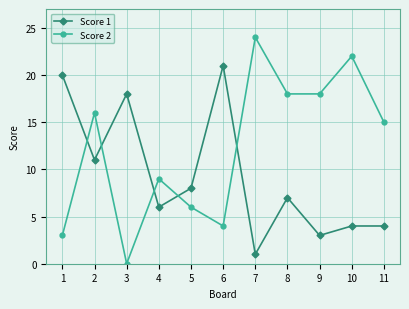

True or false: Score 2 has more than 1 points higher than both neighbors.

True